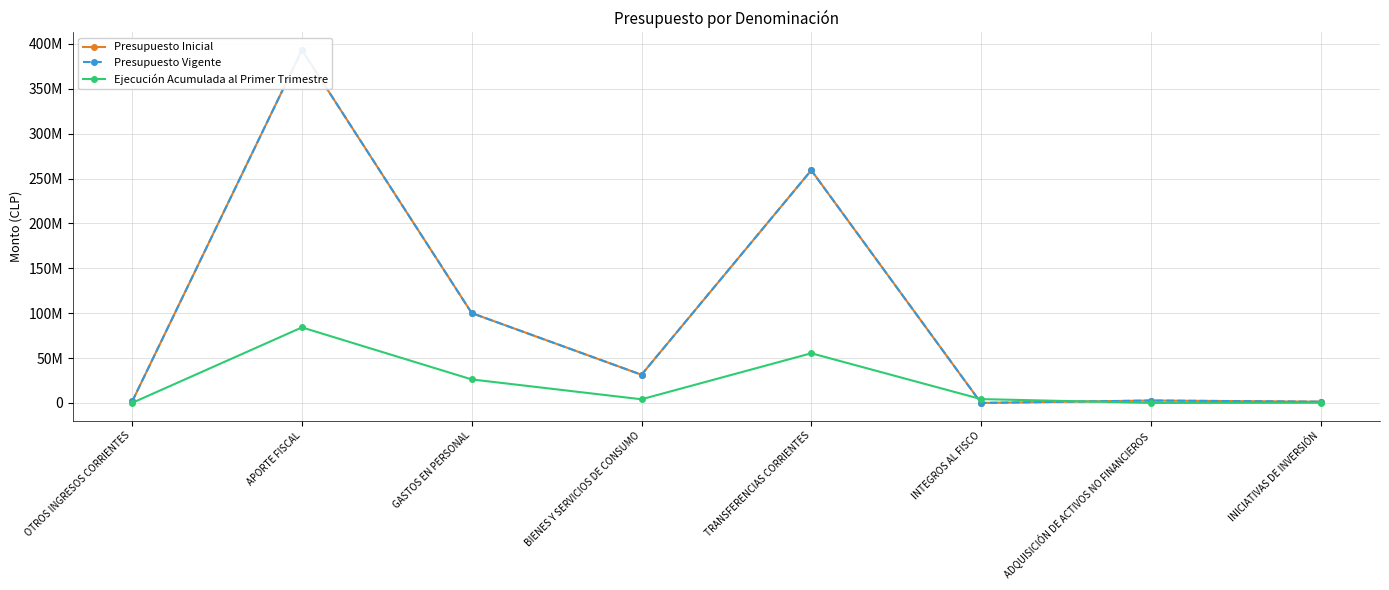

Which has a higher value, OTROS INGRESOS CORRIENTES or ADQUISICIÓN DE ACTIVOS NO FINANCIEROS?

ADQUISICIÓN DE ACTIVOS NO FINANCIEROS